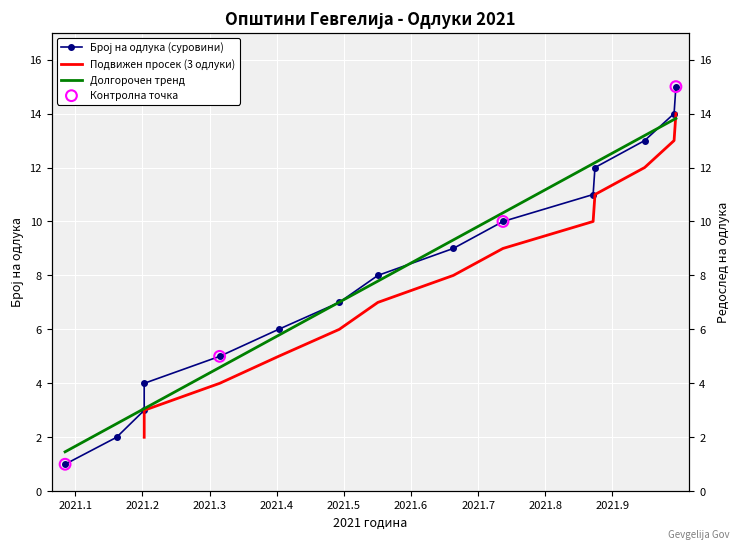

Between 16.03.2021 and 29.12.2021, which is larger?

29.12.2021